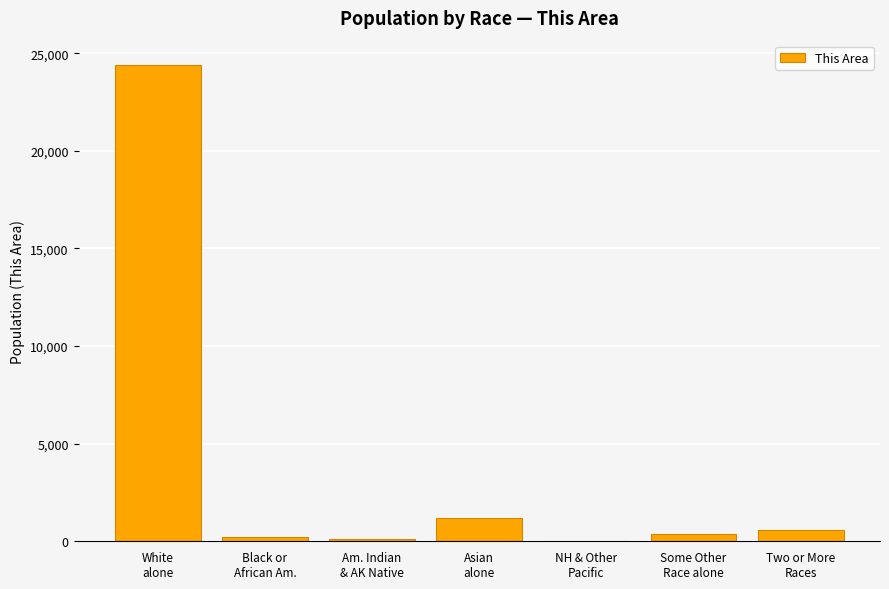

What is the sum of all values?

26941